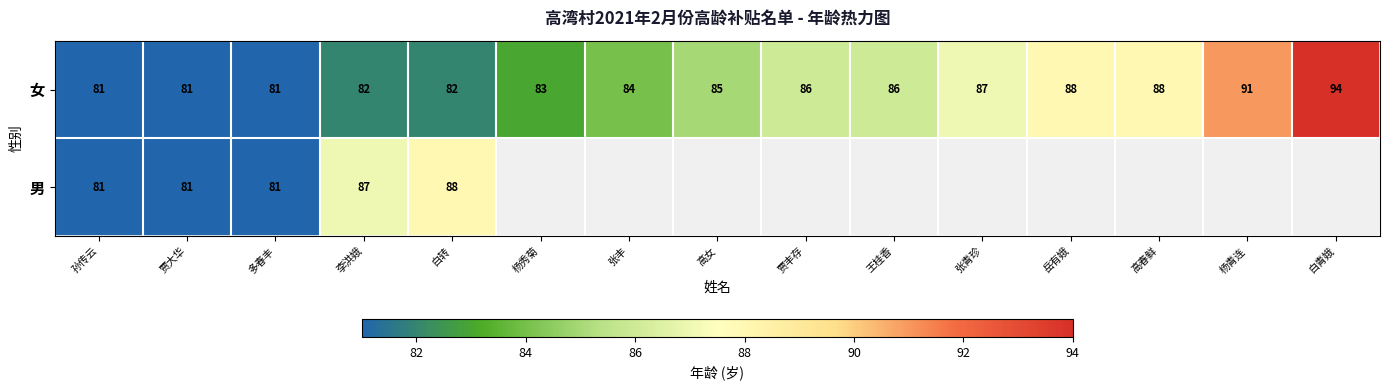

What is the difference between the second highest and second lowest values in the 女 series?

10